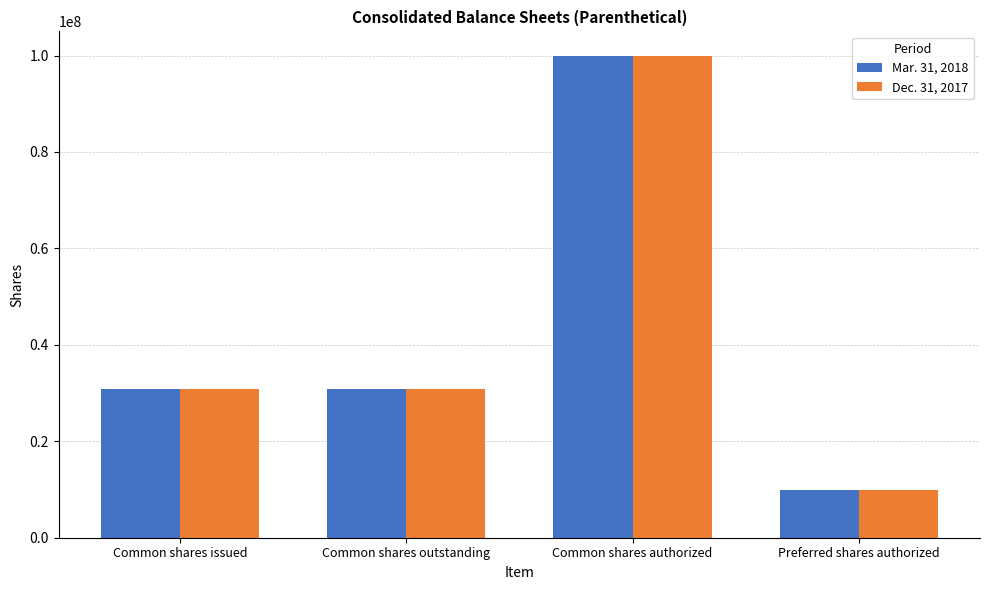

How many groups of bars are there?

4